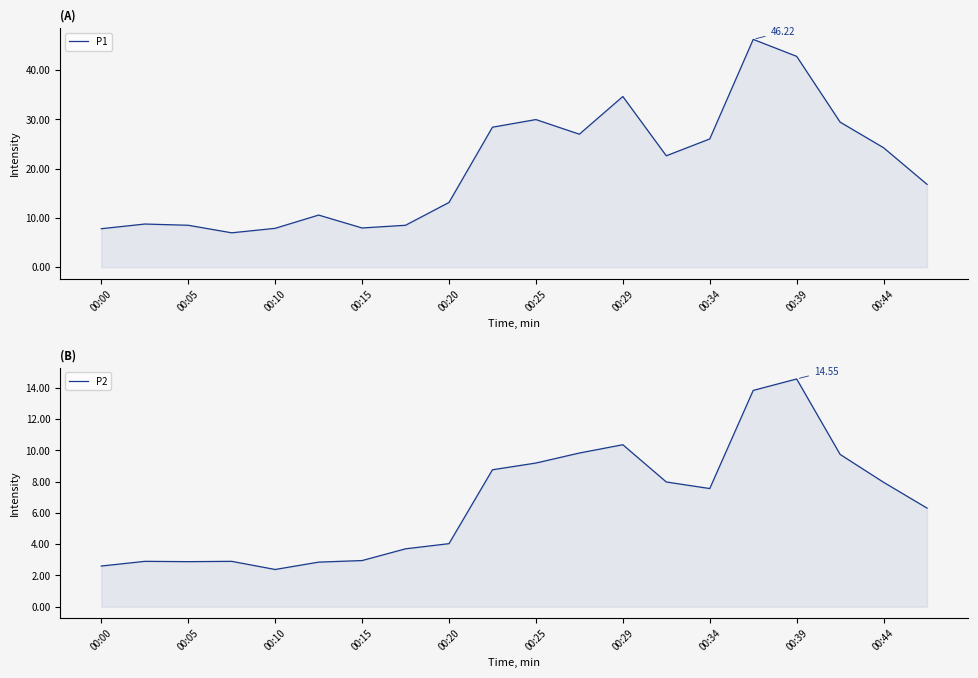

How many data points in P1 are above 22?

10